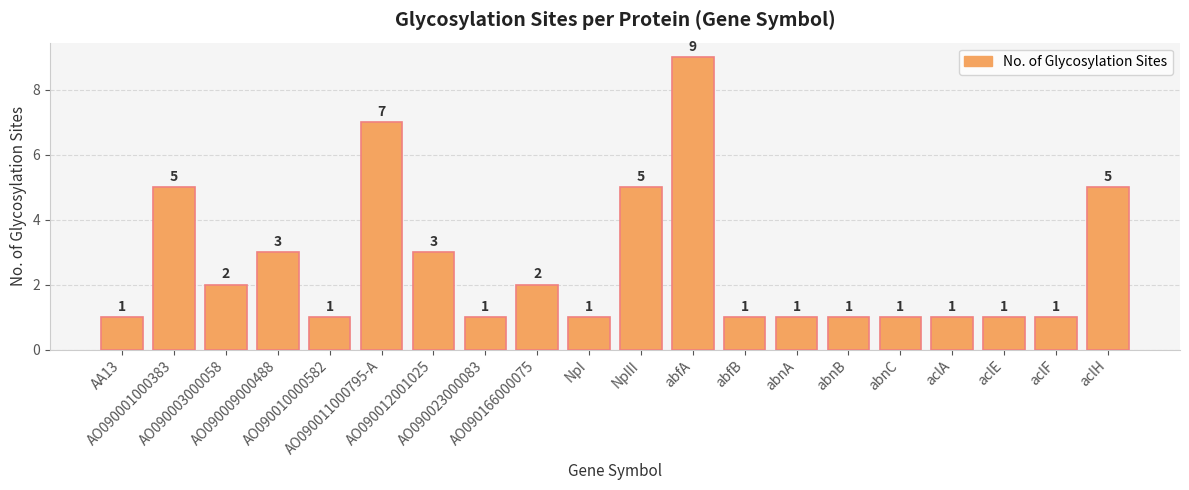

The chart shows a value of 9 at abfA. True or false?

True